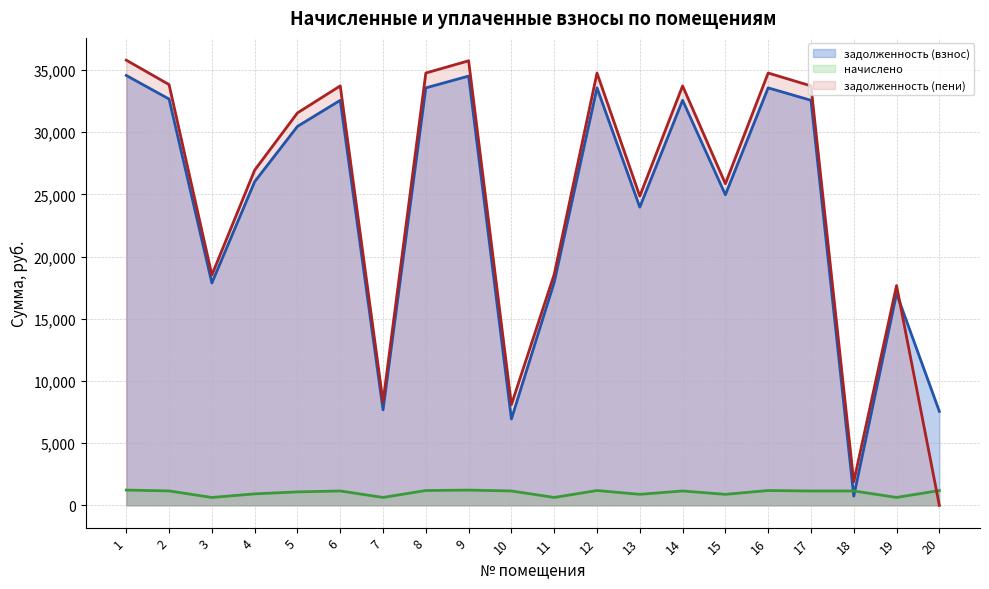

Where is the first local minimum for задолженность (взнос) (линия)?

3